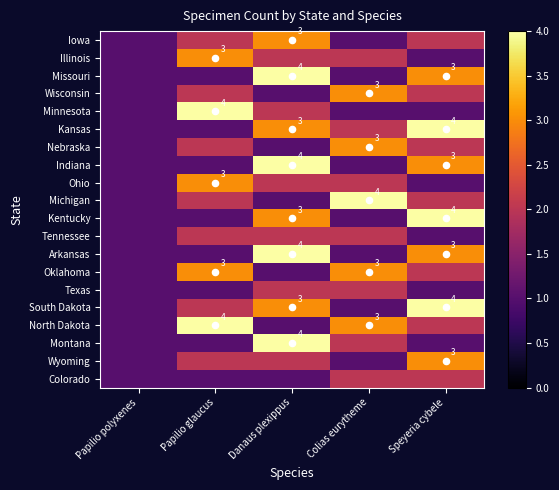

How many data points does each series have?

5